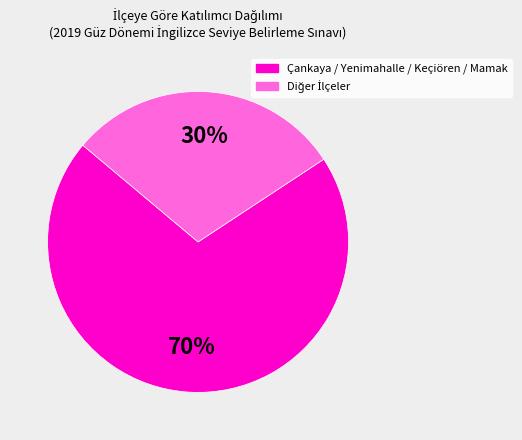

Is there a majority slice in this chart?

Yes